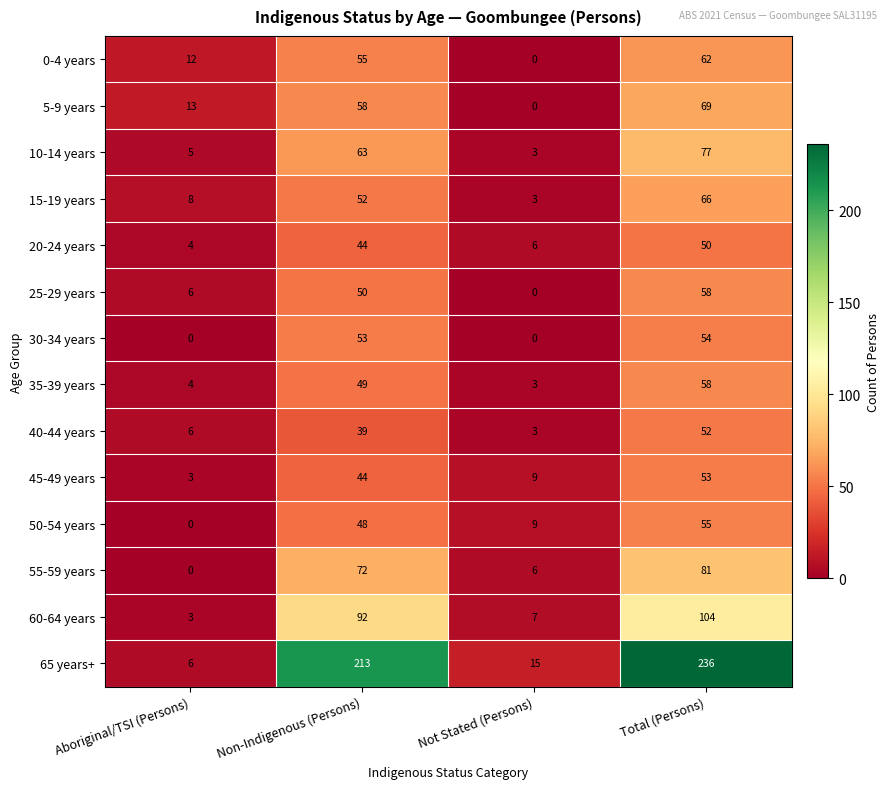

Which series has the largest total across all categories?

65 years+